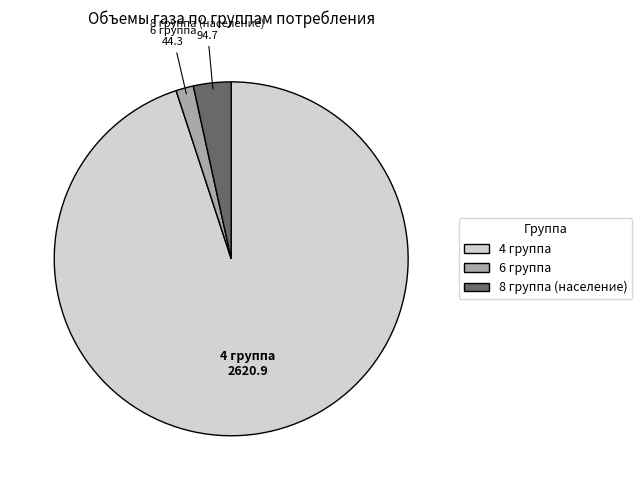

Rank the categories by value from highest to lowest.

4 группа, 8 группа (население), 6 группа